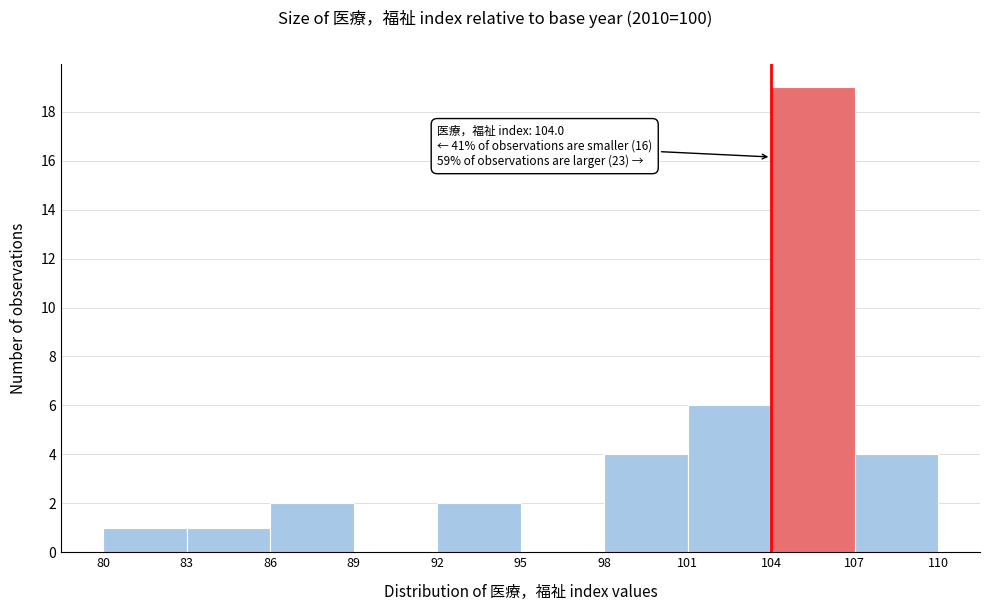

Over which range of the x-axis is the bar tallest?

104 to 107